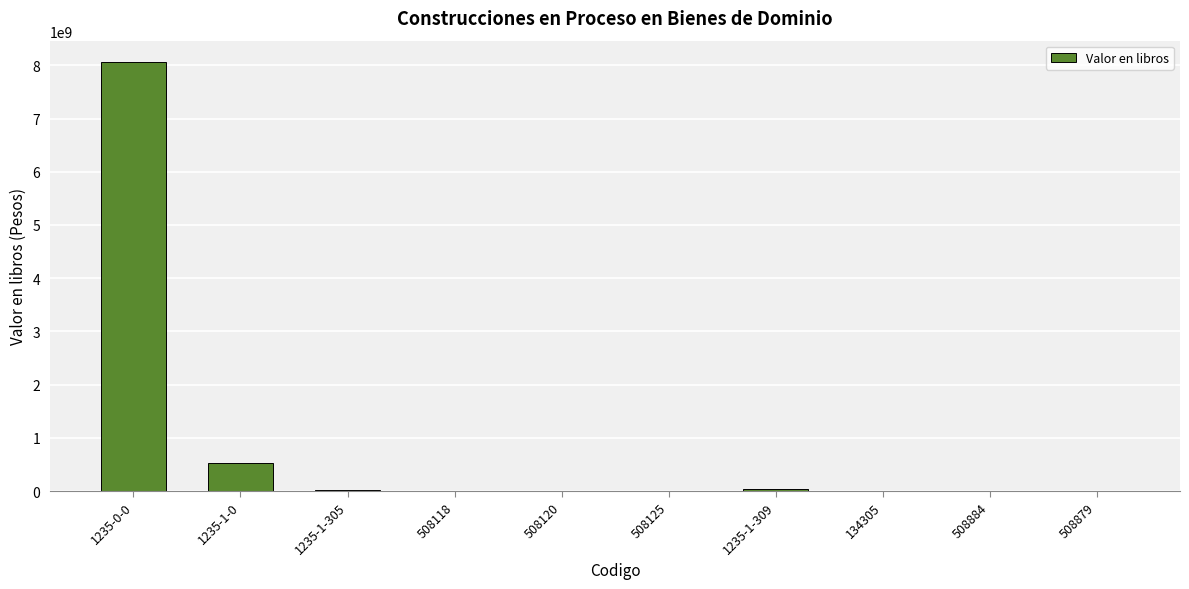

What is the change in value from 1235-1-0 to 508118?

-527929058.0